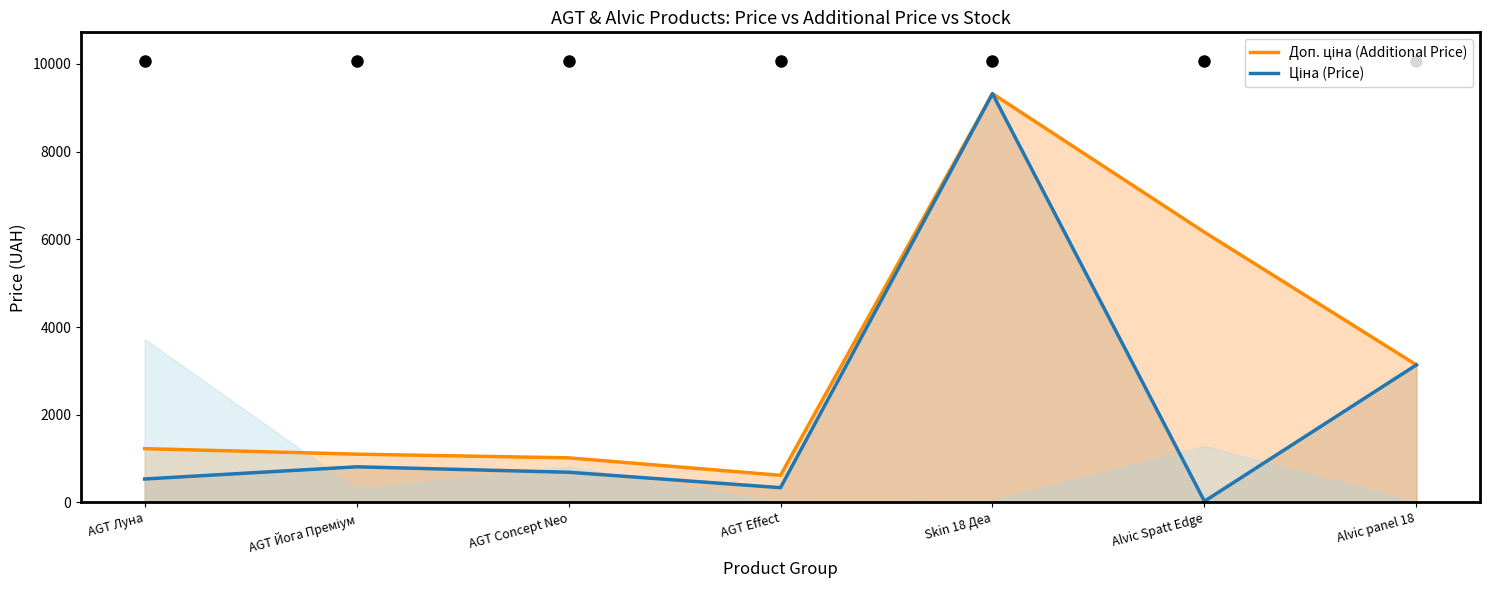

Reading left to right, what are all the values shown in this chart?

Доп. ціна (Additional Price): 1227.2	1101.8	1017.8	619.0	9321.4	6162.0	3137.0
Ціна (Price): 535.4	813.0	689.1	337.6	9321.4	27.4	3136.8